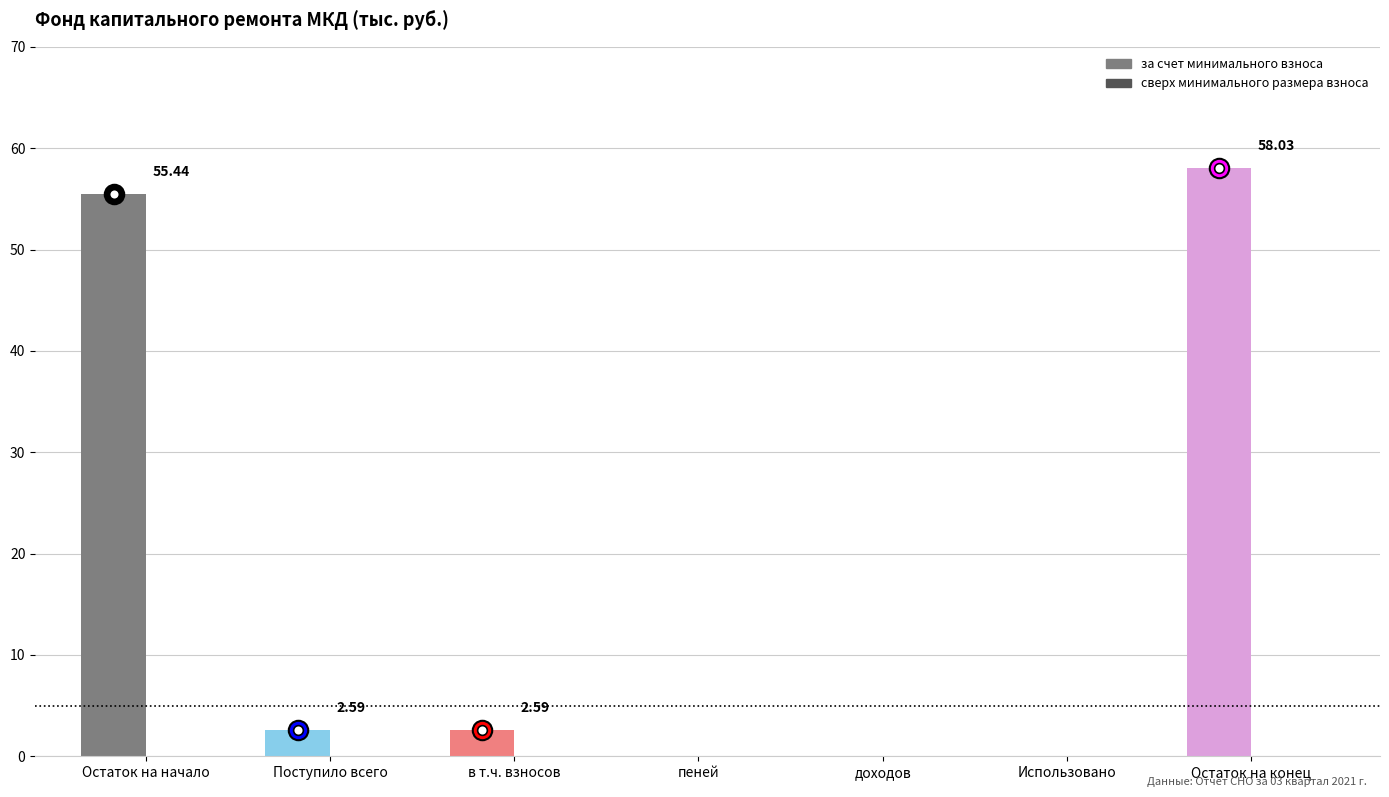

At which category does the chart reach its peak across all series?

Остаток на конец